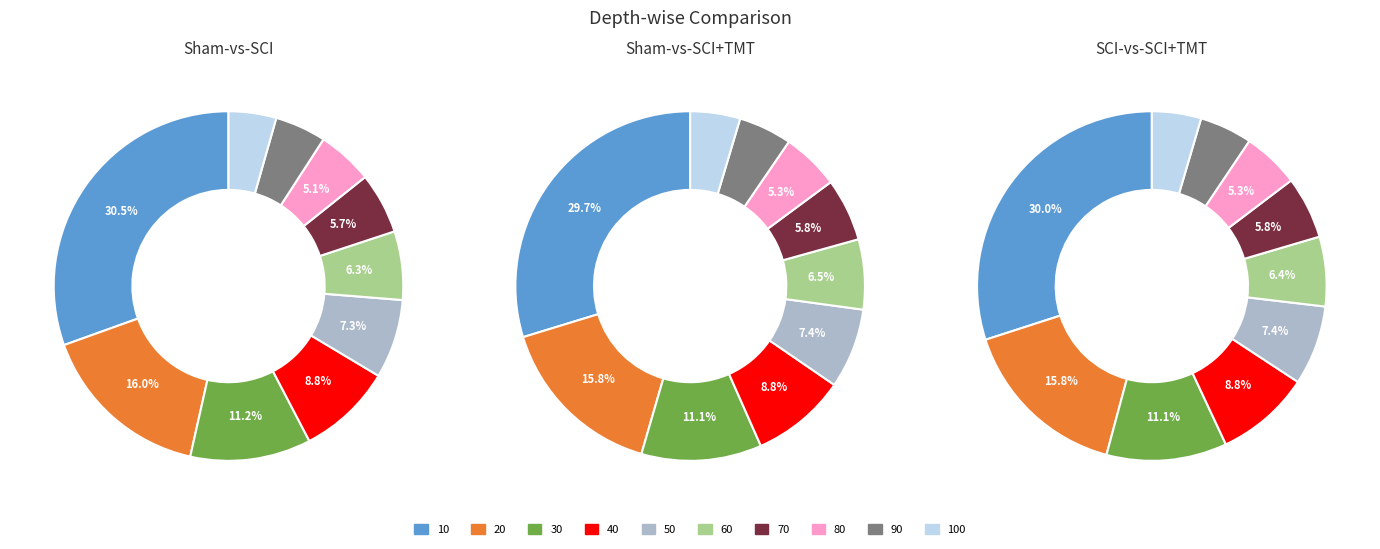

What portion of the pie excludes 20?

84.0%